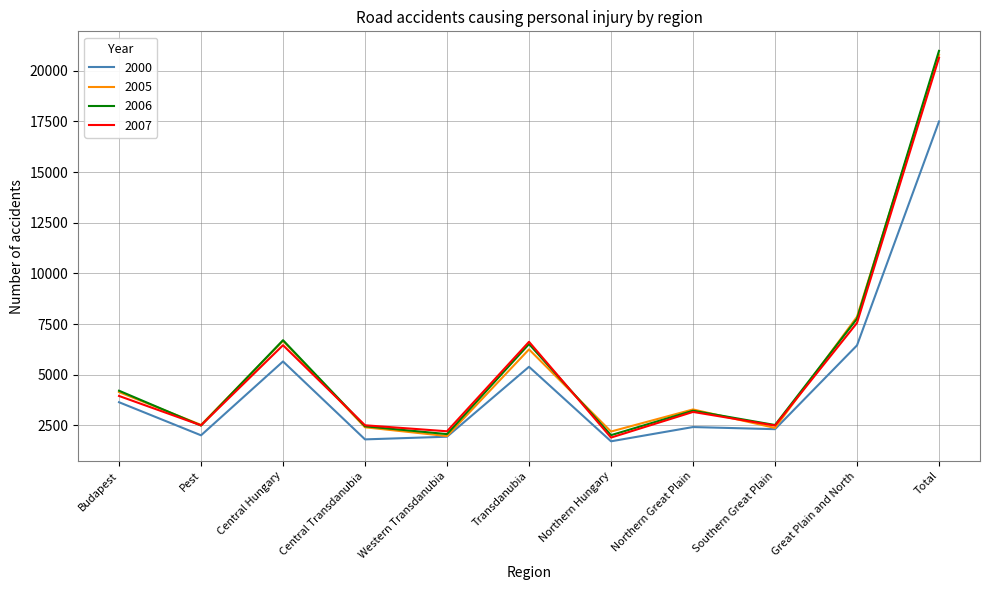

What is the difference between the 2000 values at Northern Great Plain and Great Plain and North?

4029